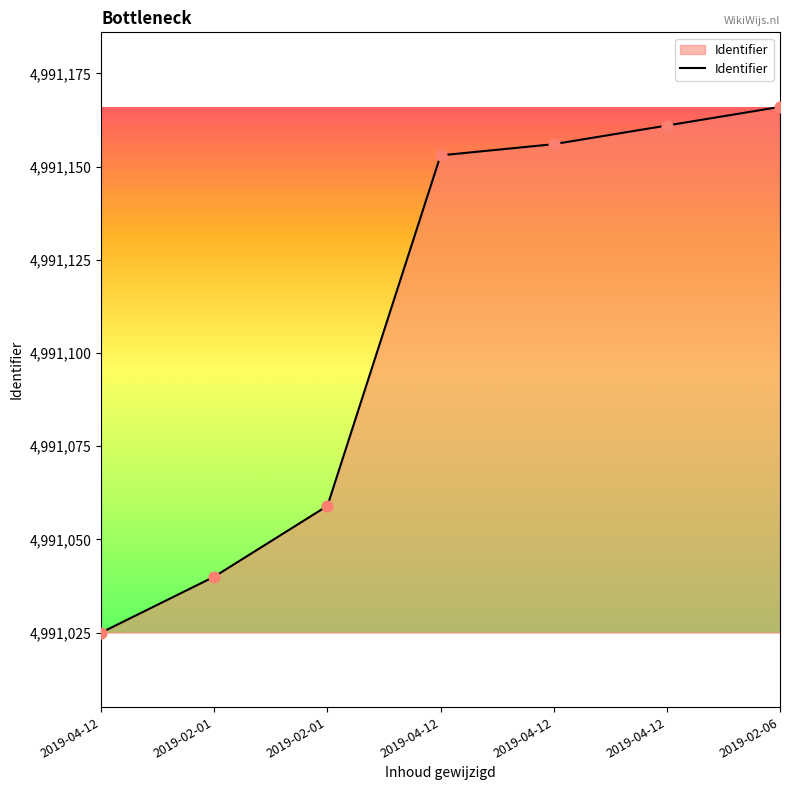

What is the change in value from 2019-02-01 to 2019-04-12?

+113